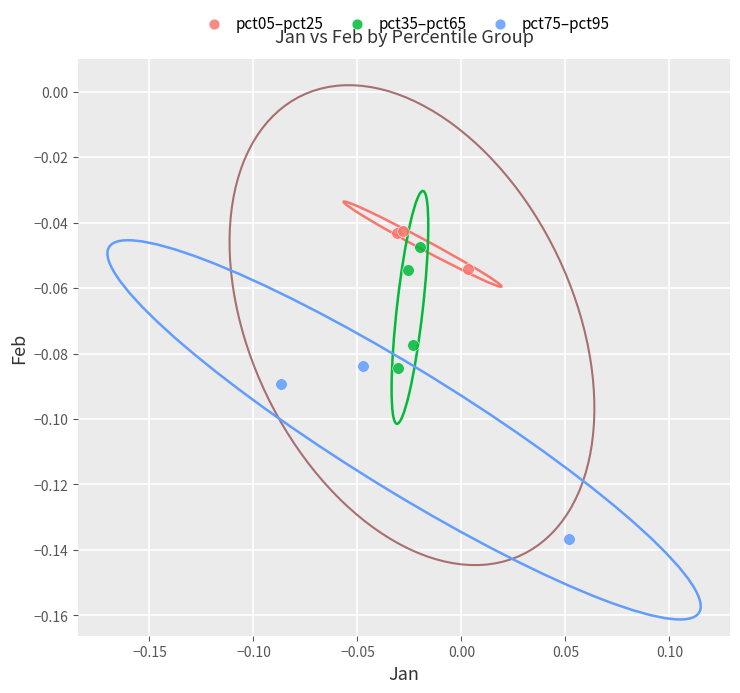

Which series reaches the minimum Y coordinate?

pct75–pct95